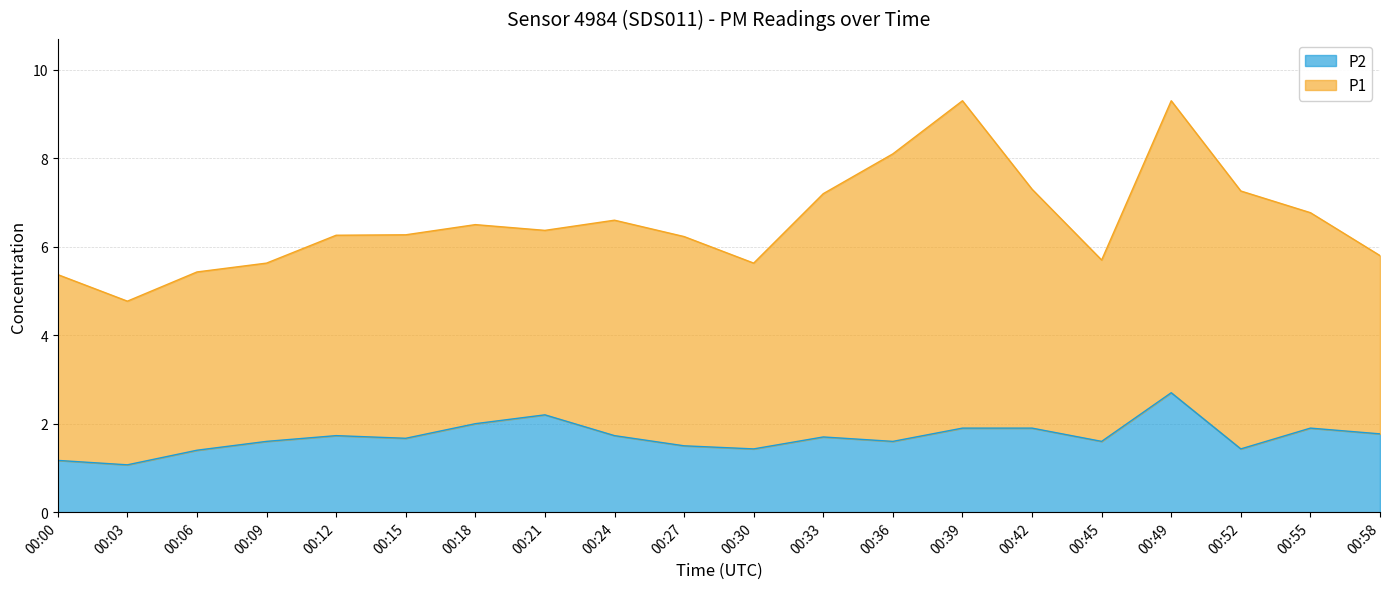

How many points are lower than both their immediate neighbors (excluding endpoints)?

6